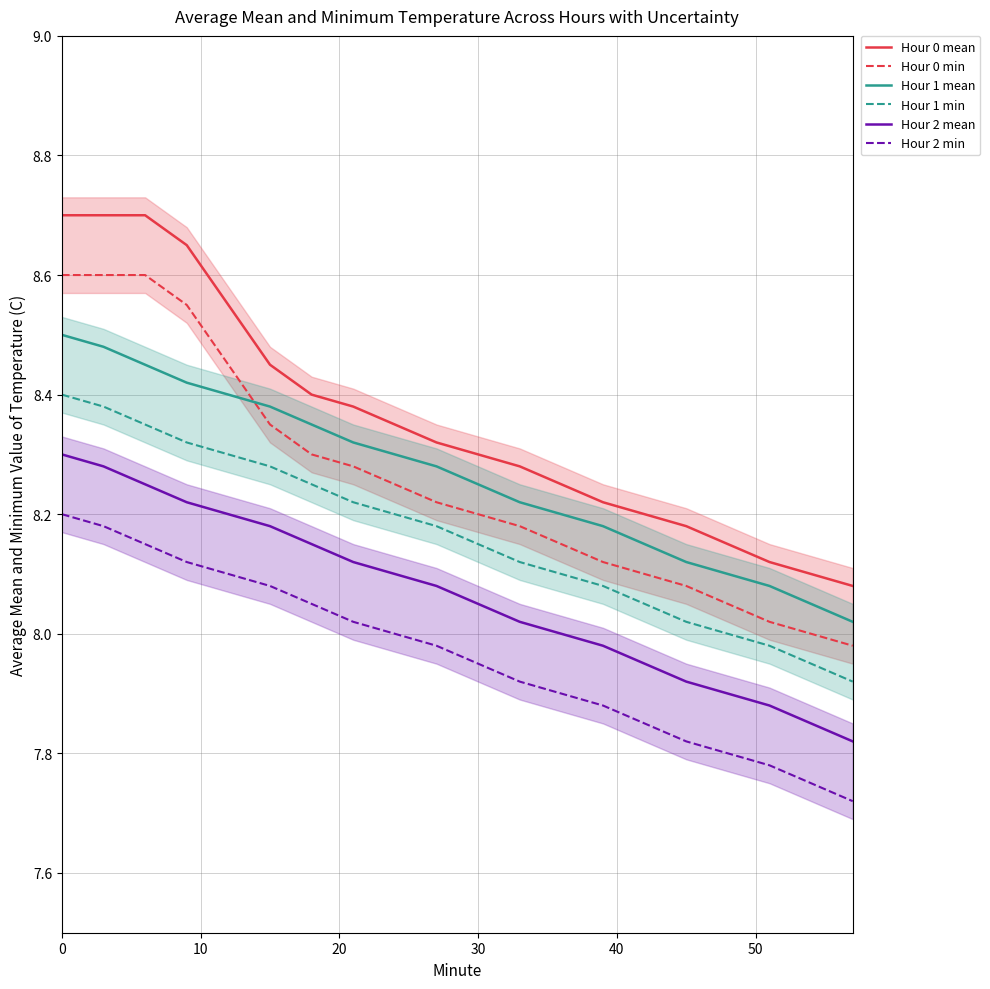

How many data points in Hour 1 min are above 8?

16